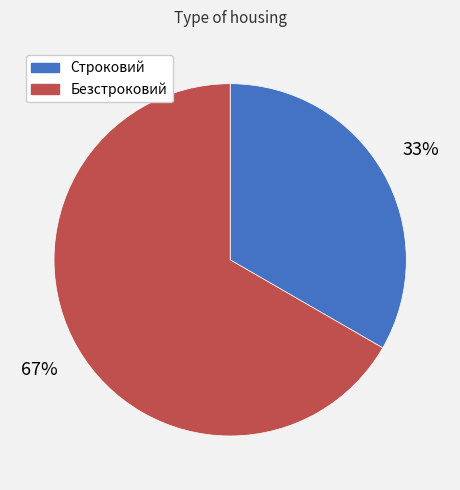

Does any single category account for the majority?

Yes